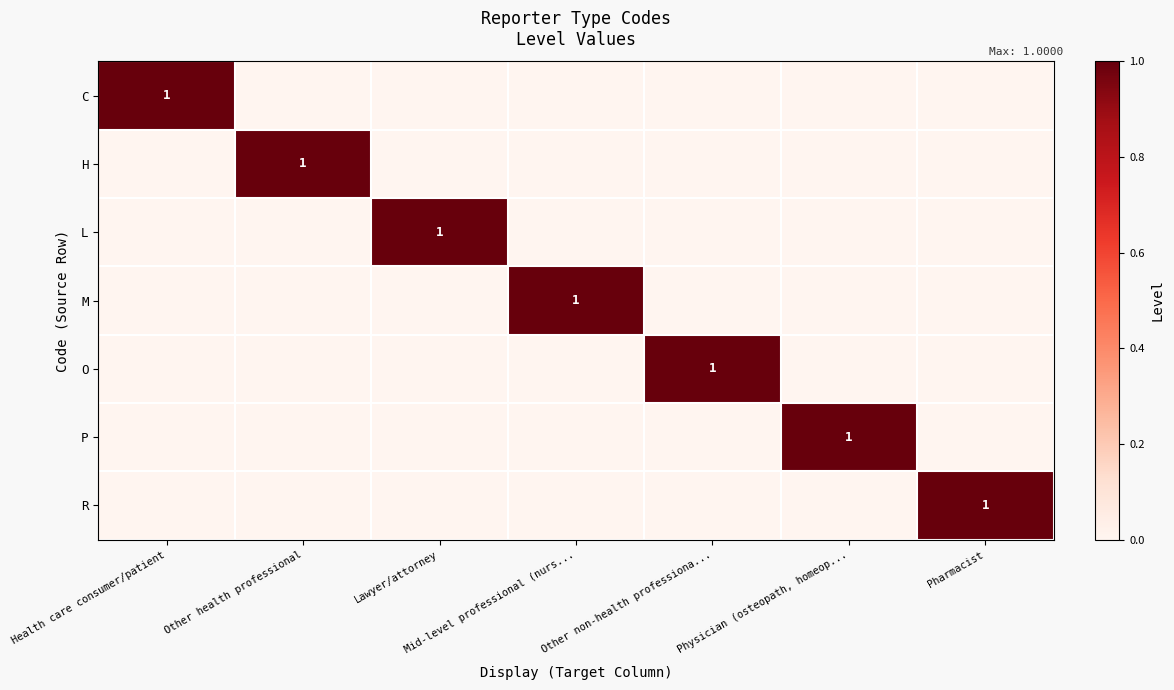

At which category is the sum across all series the highest?

Health care consumer/patient